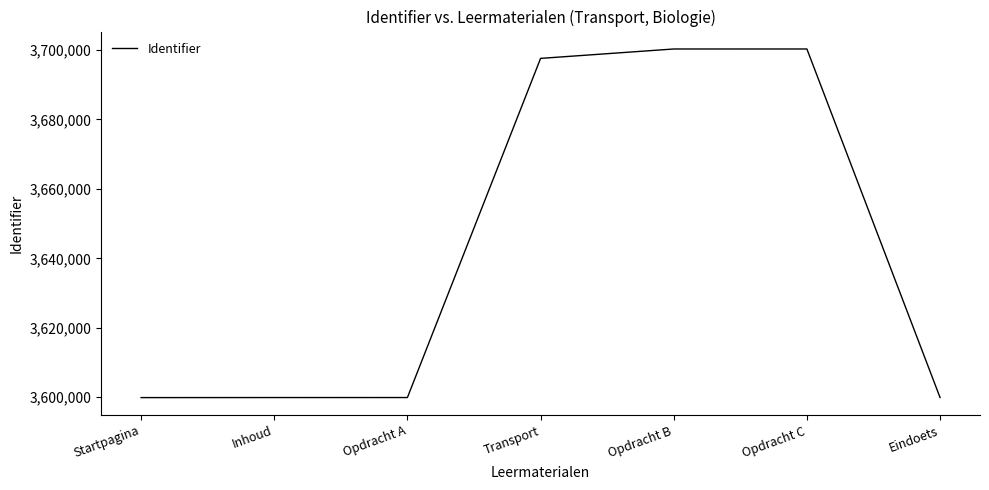

At which label is the value closest to 3650077?

Transport